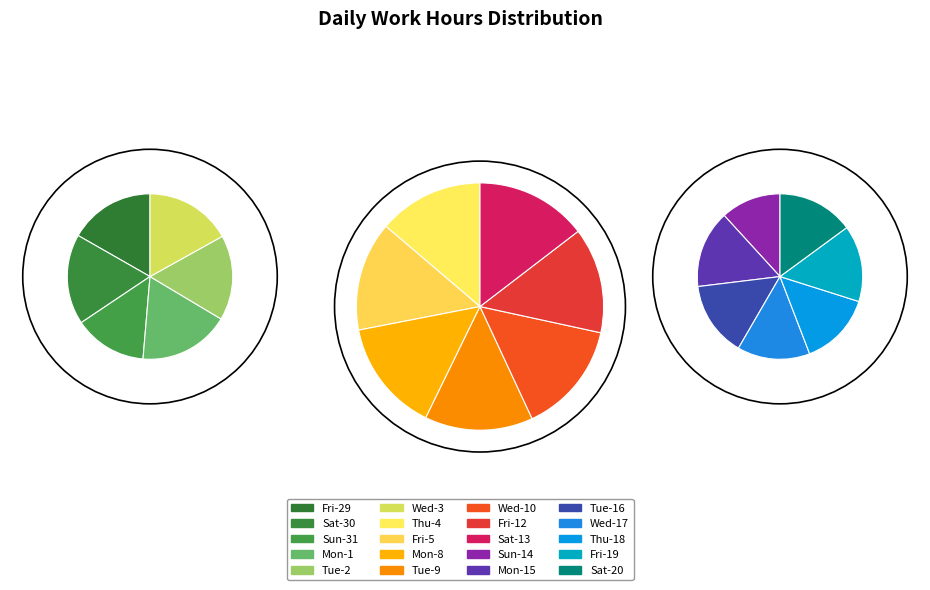

Does Sat_3 represent more than half of the total?

No